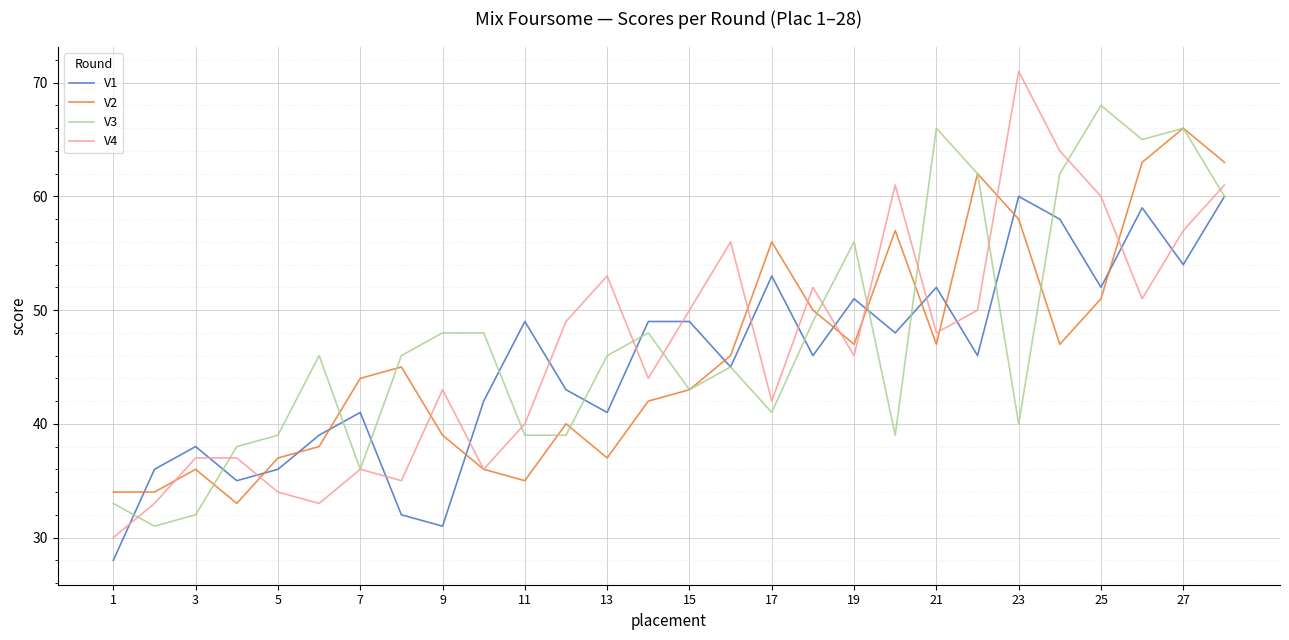

Which series has the largest range (max minus min)?

V4